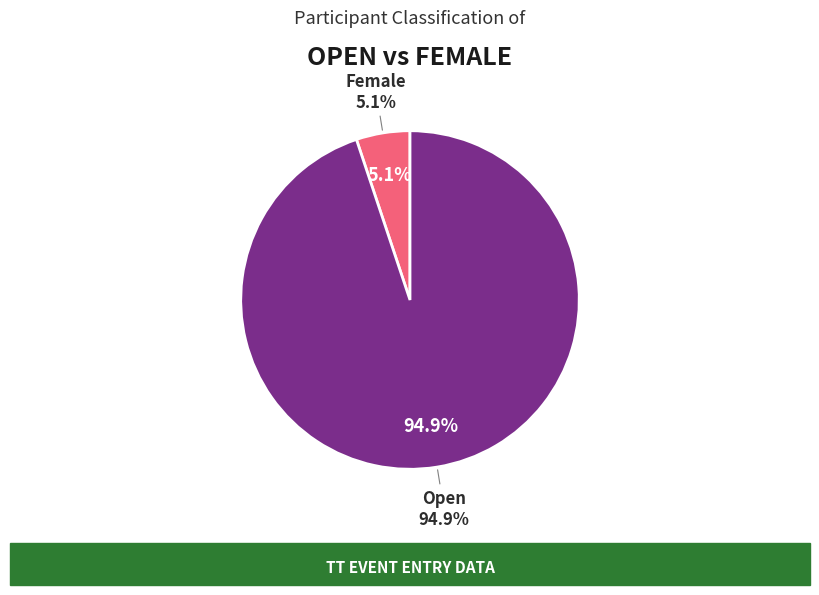

Does Open account for over 50% of the chart?

Yes